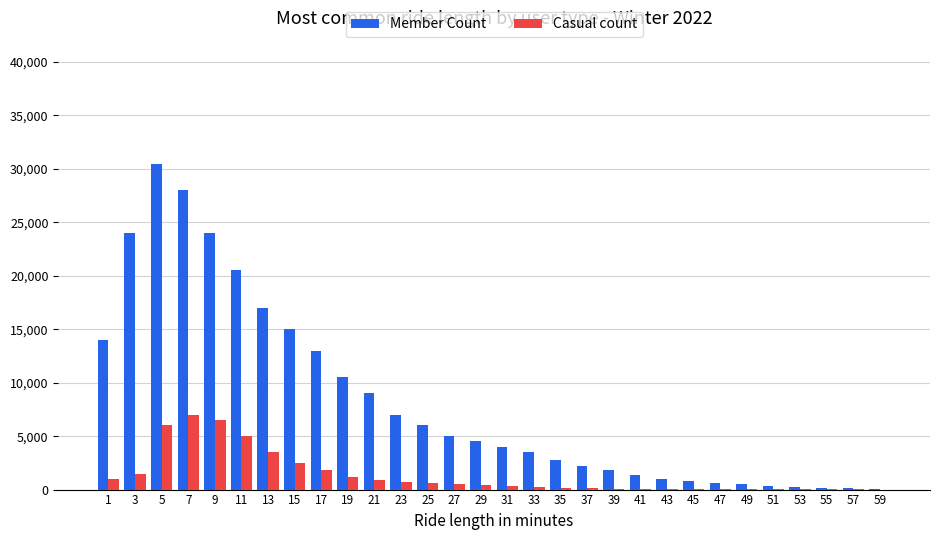

Between 3 and 55, which series saw the biggest shift?

Member Count